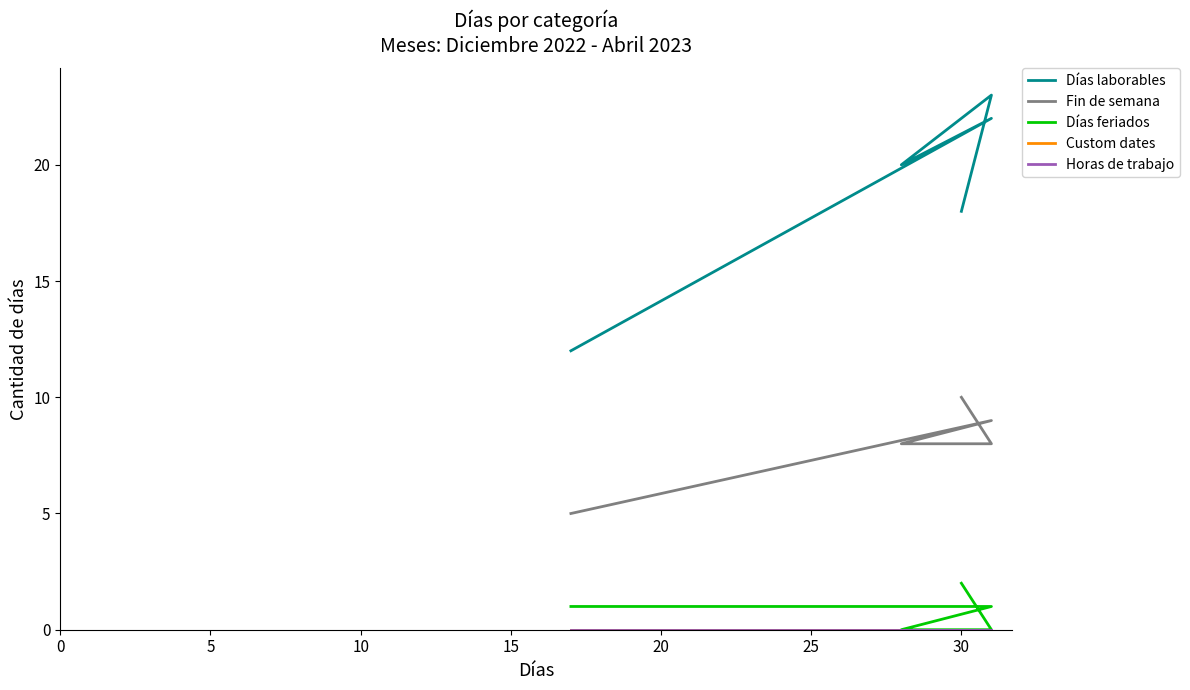

Rank the series by their maximum value, from lowest to highest.

Custom dates, Horas de trabajo, Días feriados, Fin de semana, Días laborables